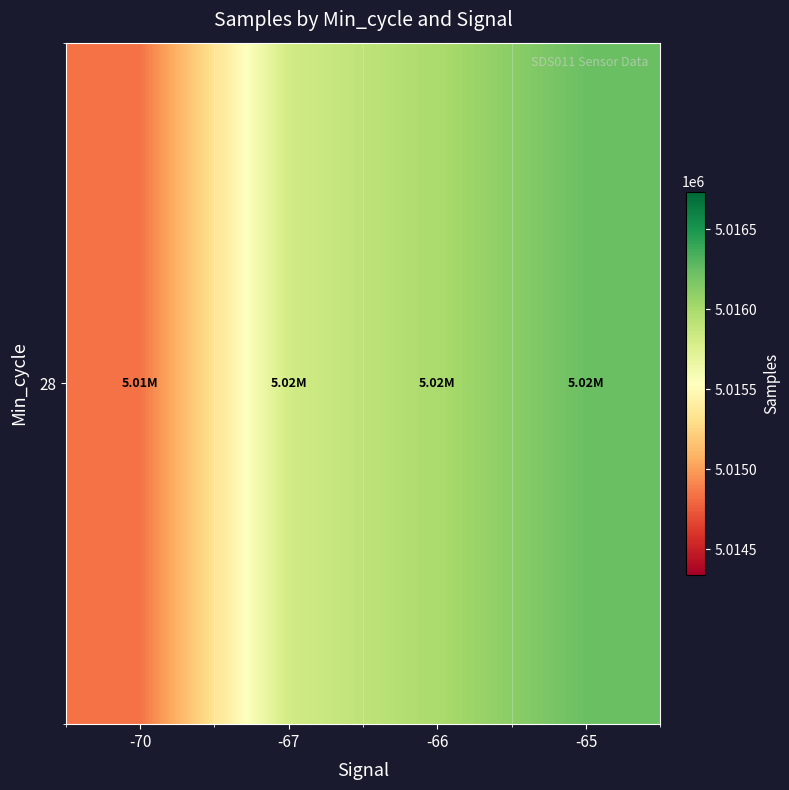

How many data points are less than 5015990?

2